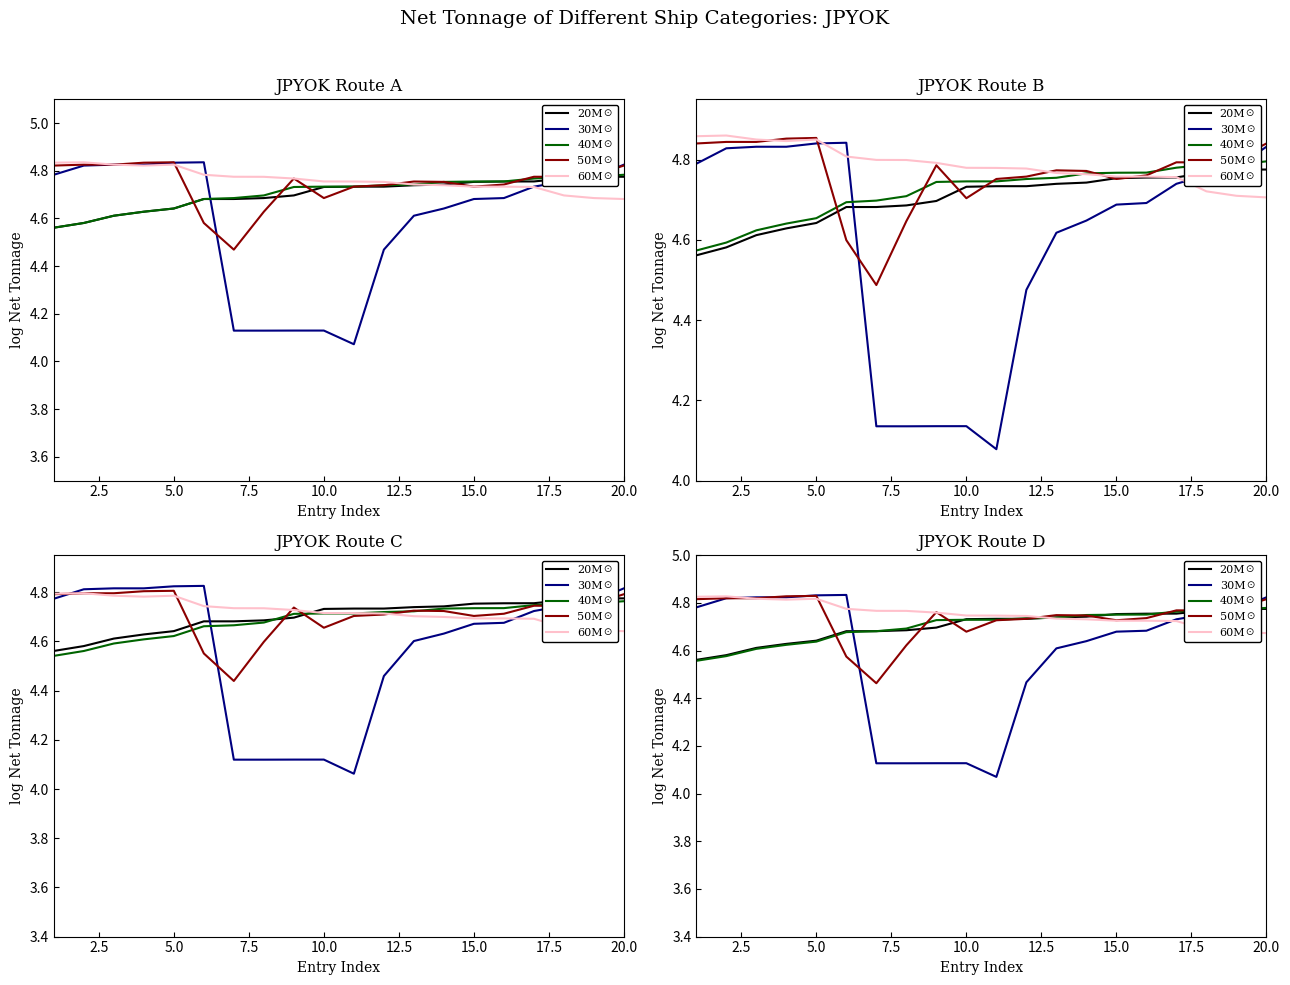

Which series has the largest range (max minus min)?

30M☉